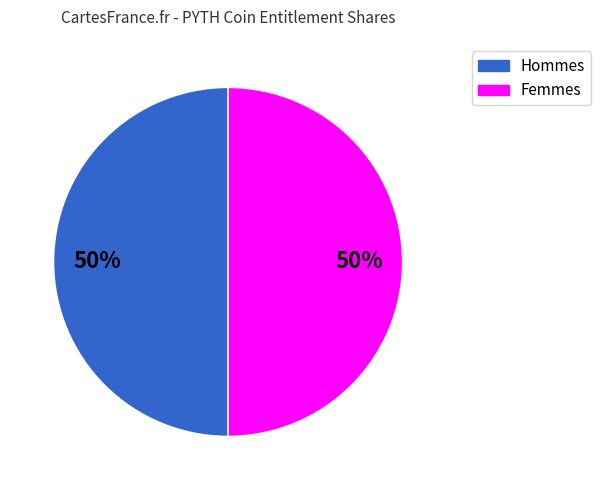

To the nearest percent, what is the average slice percentage?

50%